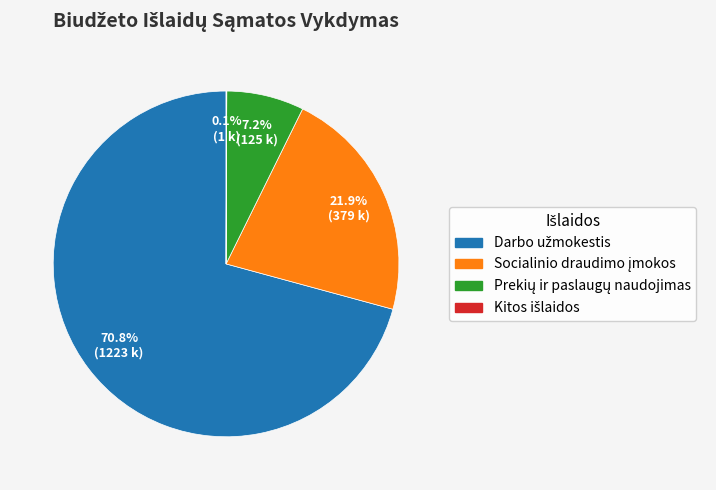

Is there any slice that represents more than half of the pie?

Yes